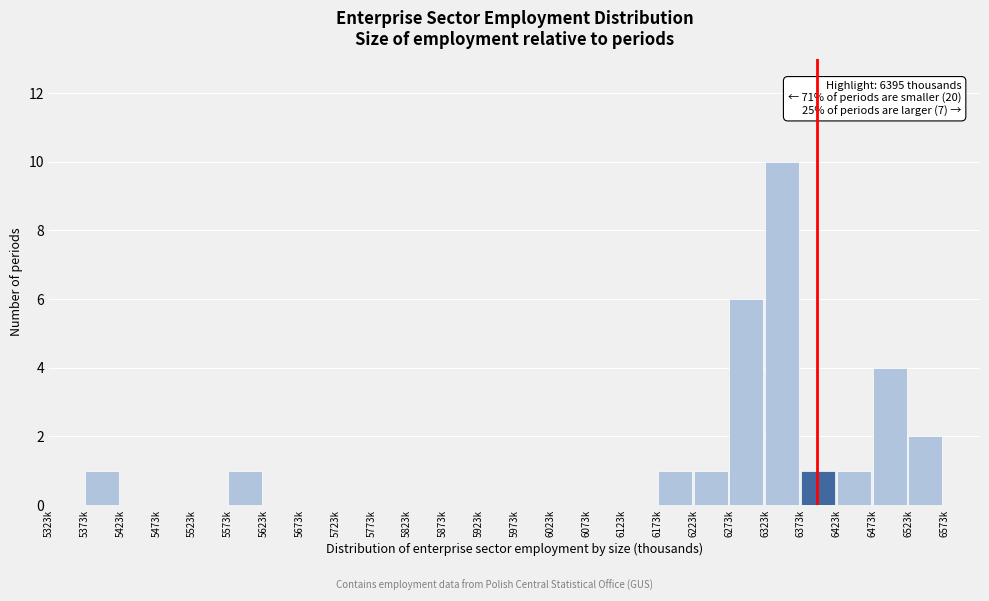

Reading right to left, extract all data points from this chart.

6573k=0	6523k=2	6473k=4	6423k=1	6373k=1	6323k=10	6273k=6	6223k=1	6173k=1	6123k=0	6073k=0	6023k=0	5973k=0	5923k=0	5873k=0	5823k=0	5773k=0	5723k=0	5673k=0	5623k=0	5573k=1	5523k=0	5473k=0	5423k=0	5373k=1	5323k=0